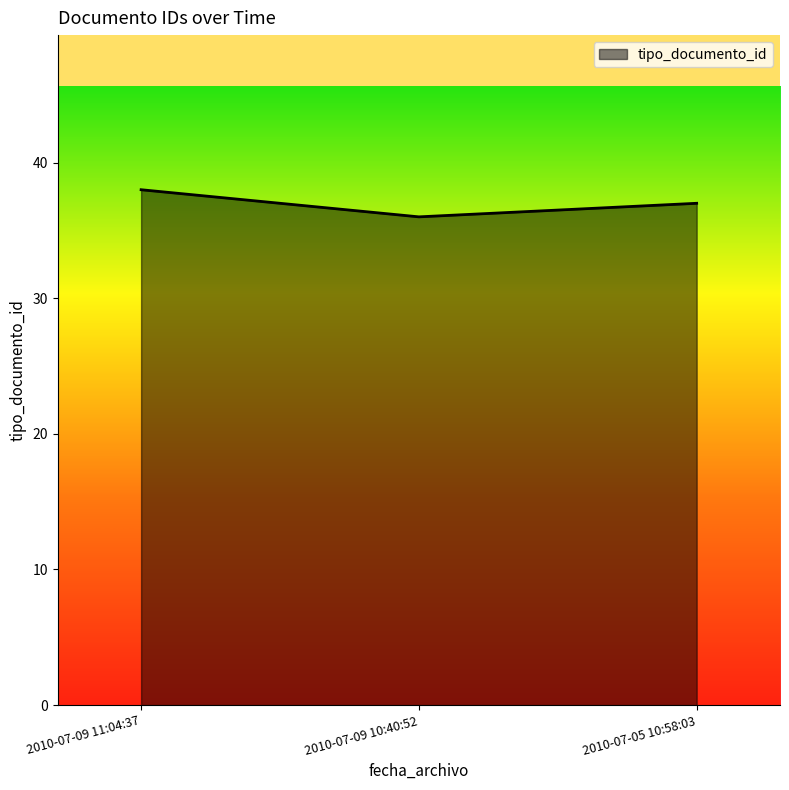

Approximately how many times larger is the value at 2010-07-09 10:40:52 compared to 2010-07-05 10:58:03?

1.0